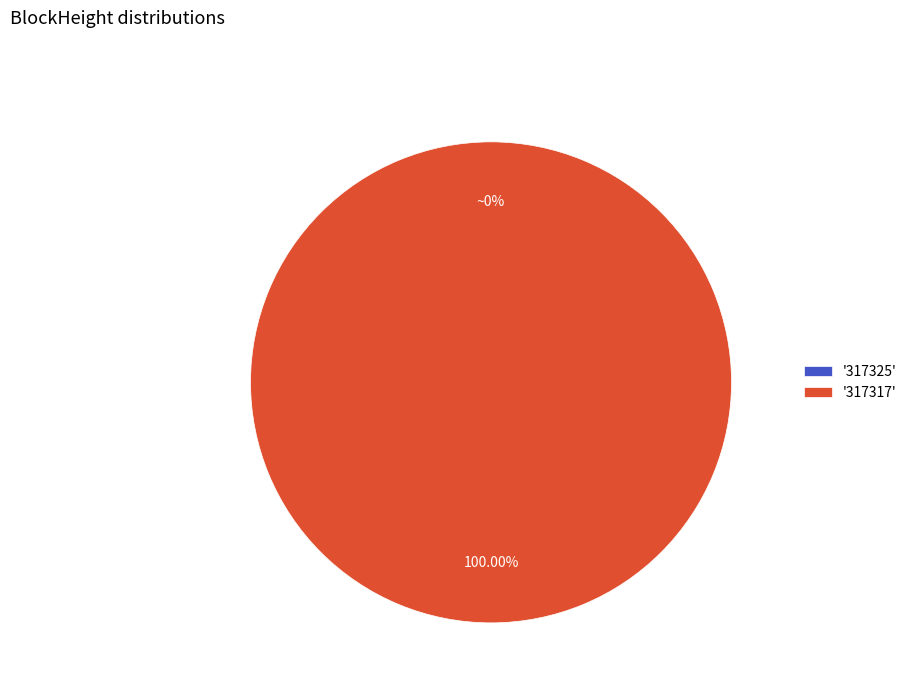

Between 317317 and 317325, which is larger?

317317